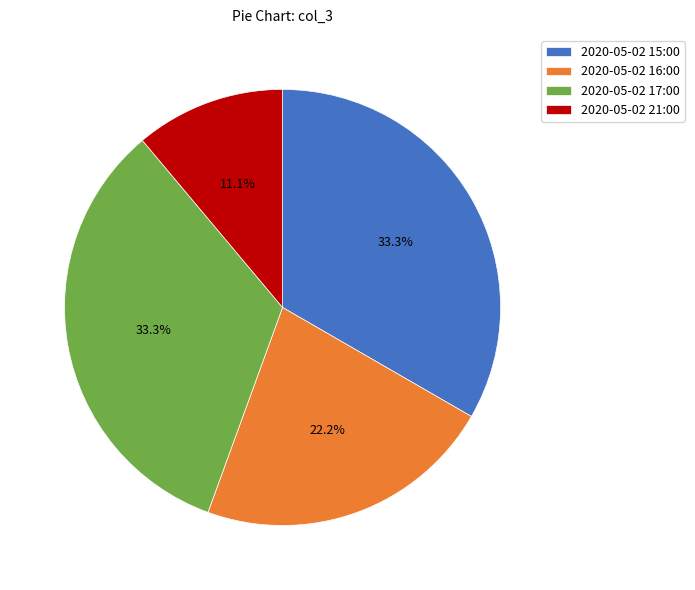

True or false: 2020-05-02 15:00 accounts for 33% of the total.

True